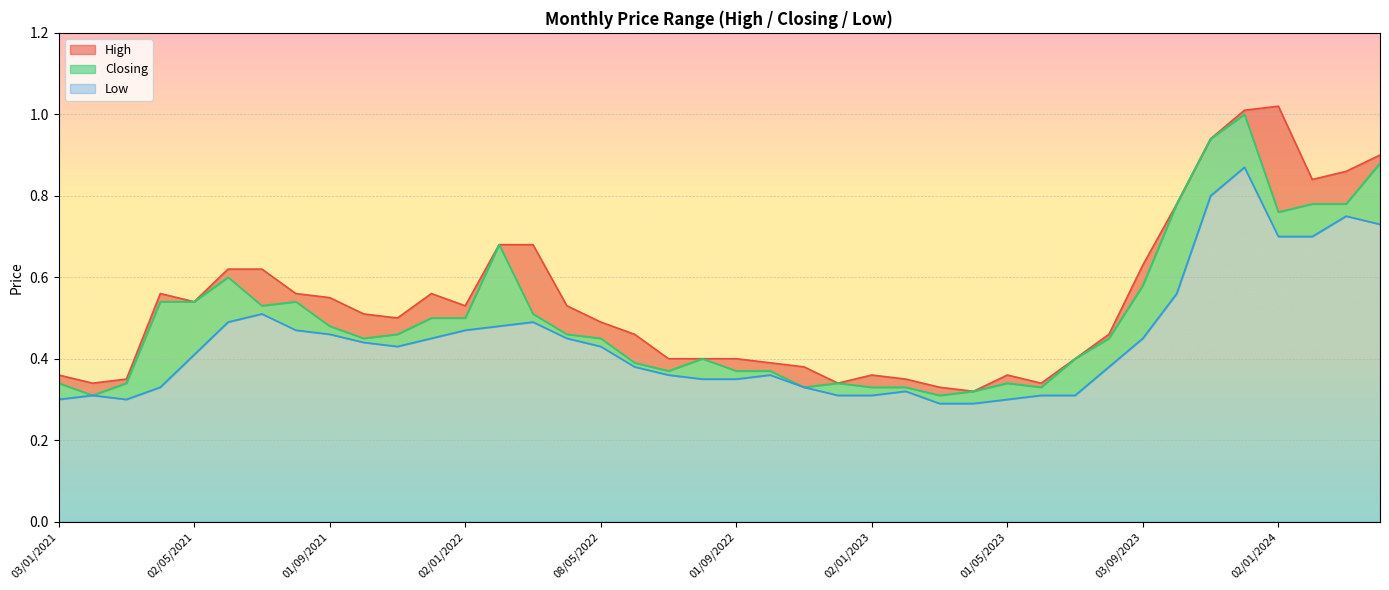

The value of Low at 02/01/2024 is 1.0. True or false?

False